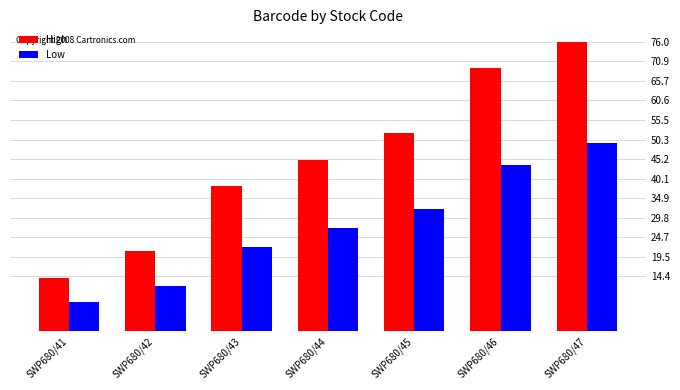

The value of Low at SWP680/43 is 22.2. True or false?

True